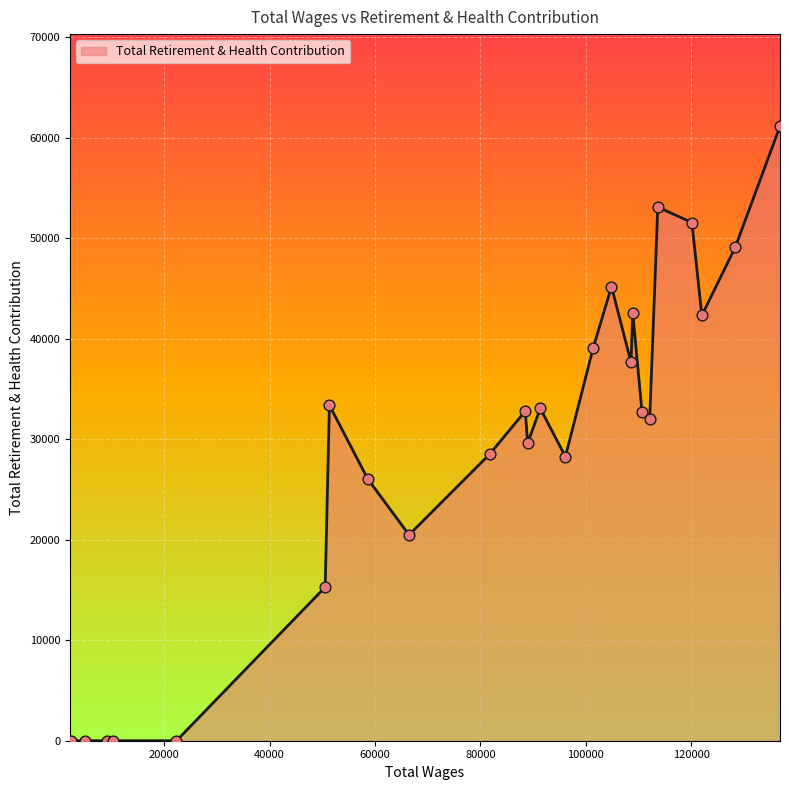

What is the greatest value displayed?

61136